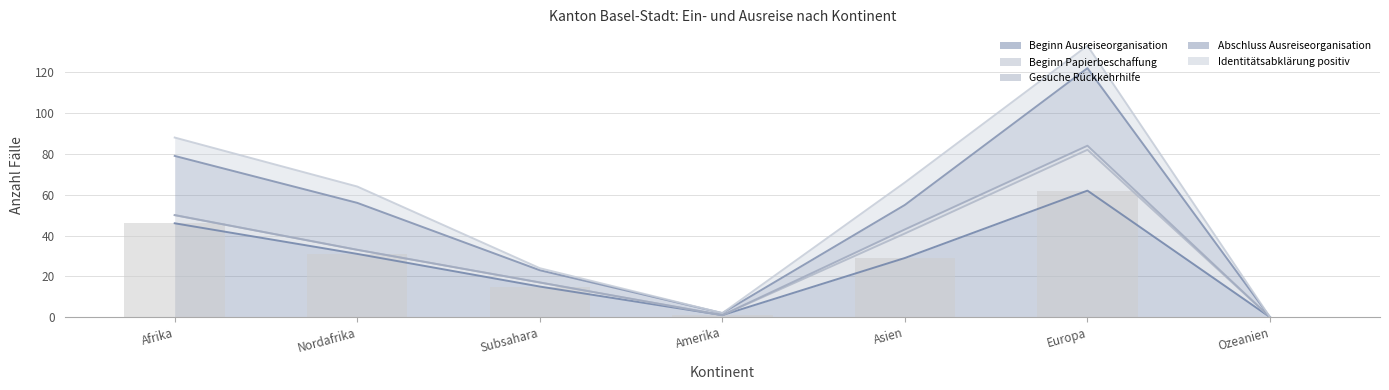

Reading right to left, transcribe all the data shown in this chart.

0	62	29	1	15	31	46